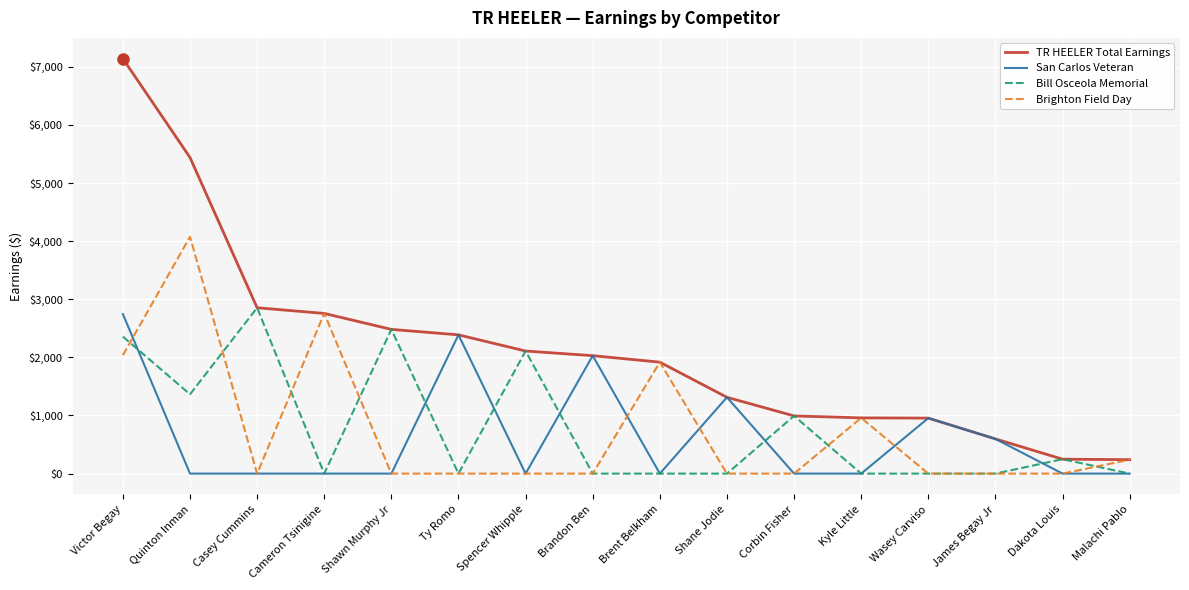

What is the lowest value of the TR HEELER Total Earnings series?

239.7